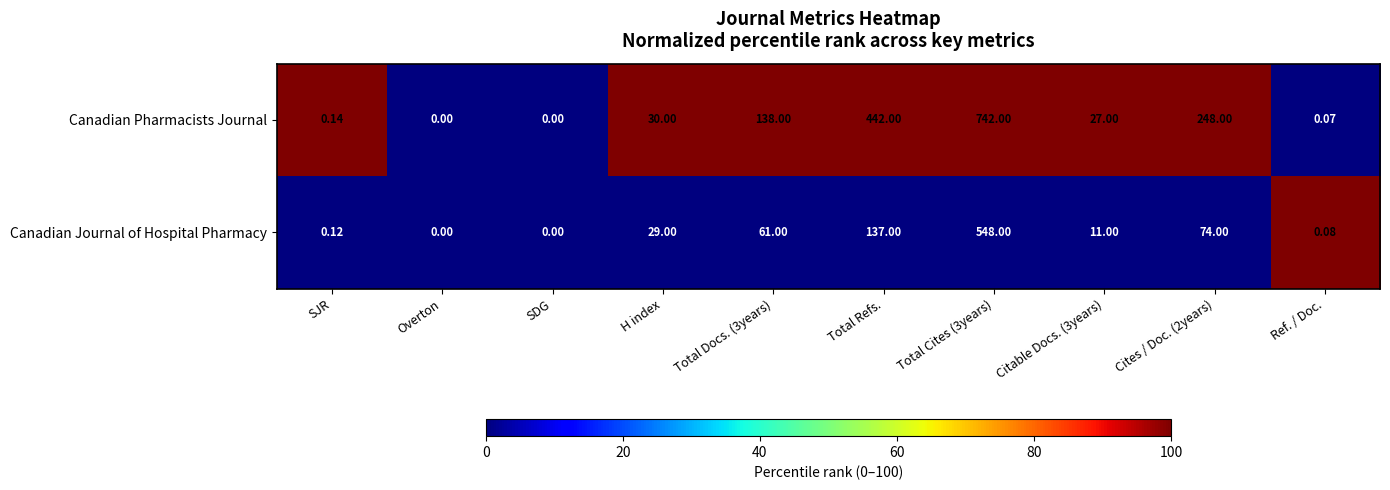

Which series changed the most between Overton and Total Refs.?

Canadian Pharmacists Journal